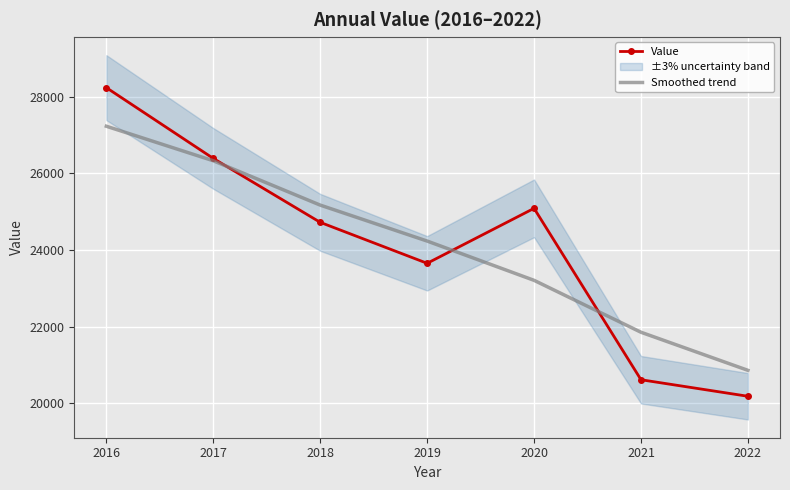

How many data points in Smoothed trend are less than 24232?

3